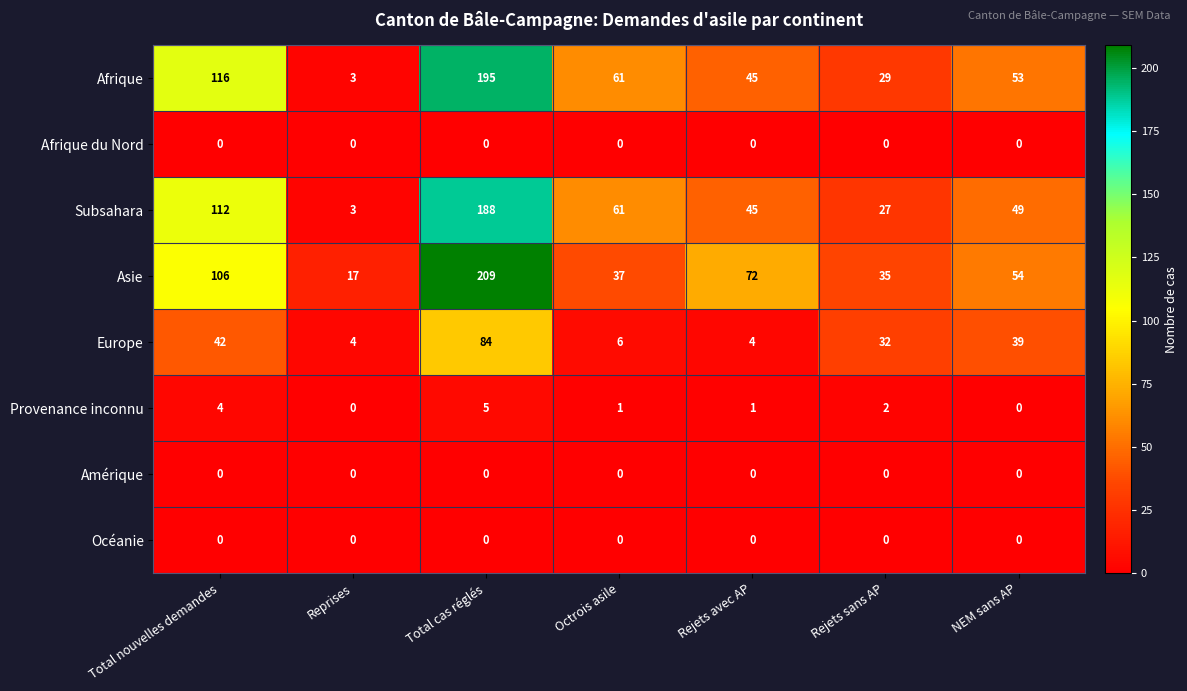

What is the total value across all series at Rejets avec AP?

167